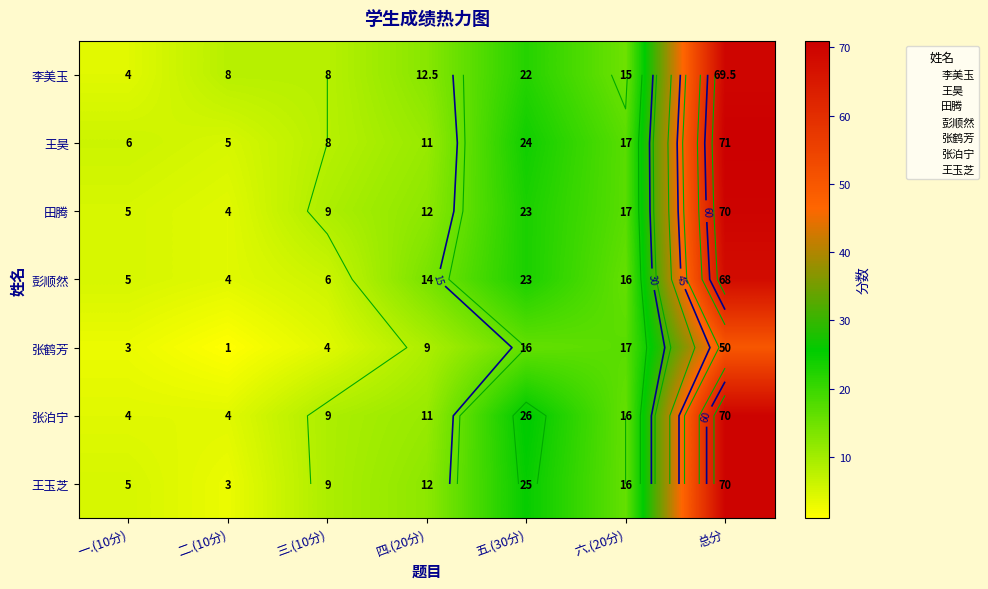

The 田腾 series shows 116.3 at 总分. True or false?

False